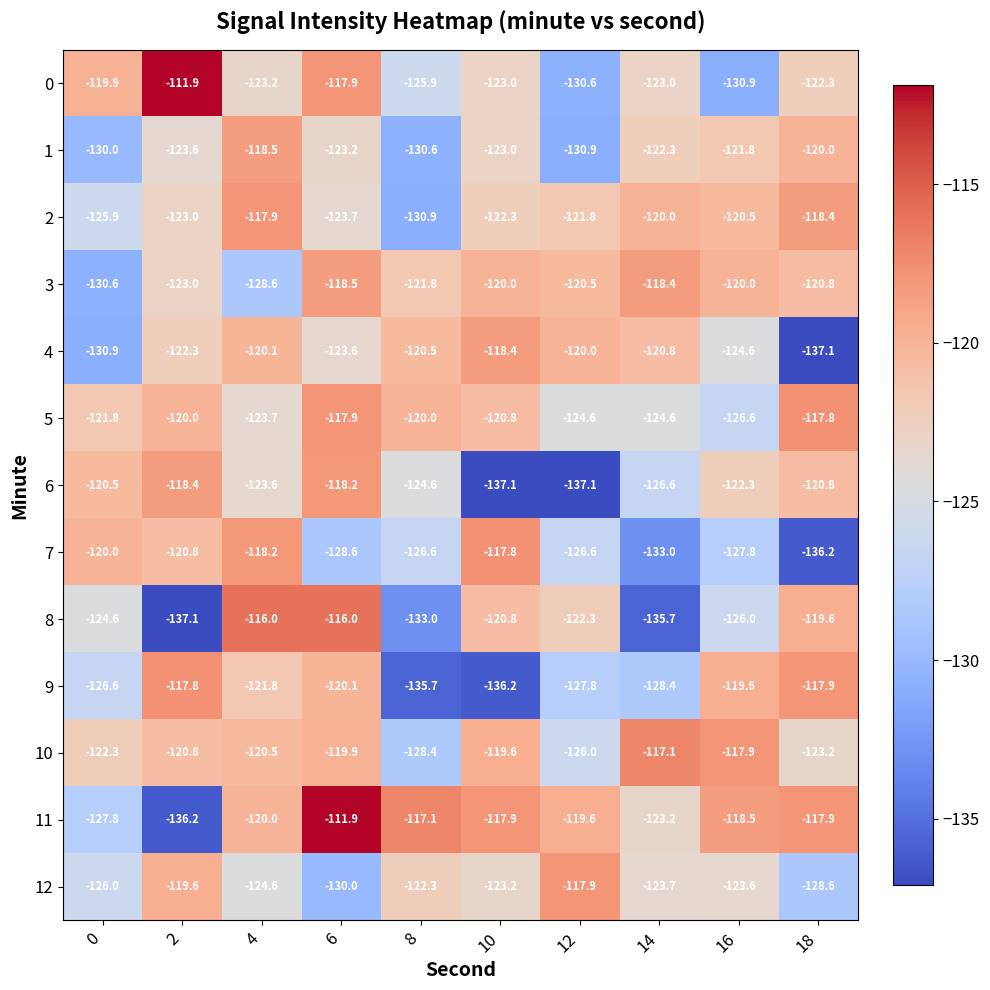

What is the average value of the 2 series?

-122.4